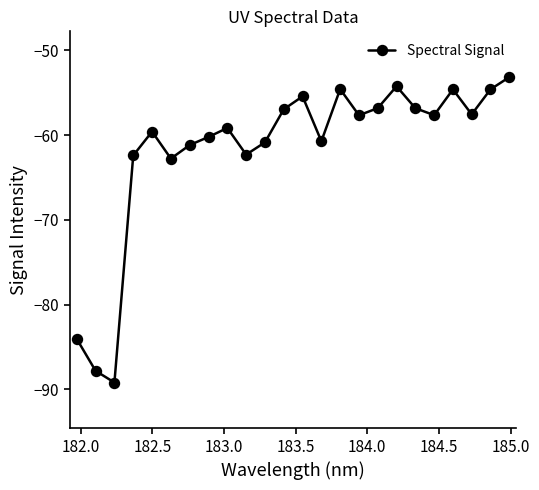

What is the sum of all values?

-1480.1